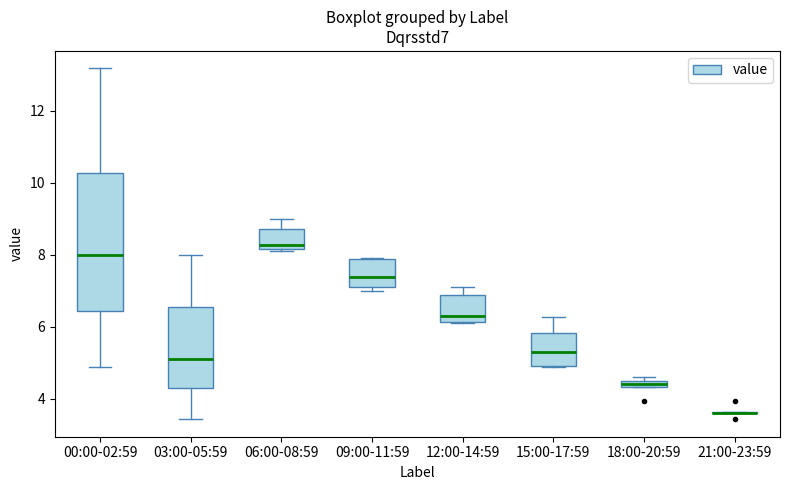

Which box is the tallest, from its lower edge to its upper edge?

00:00-02:59